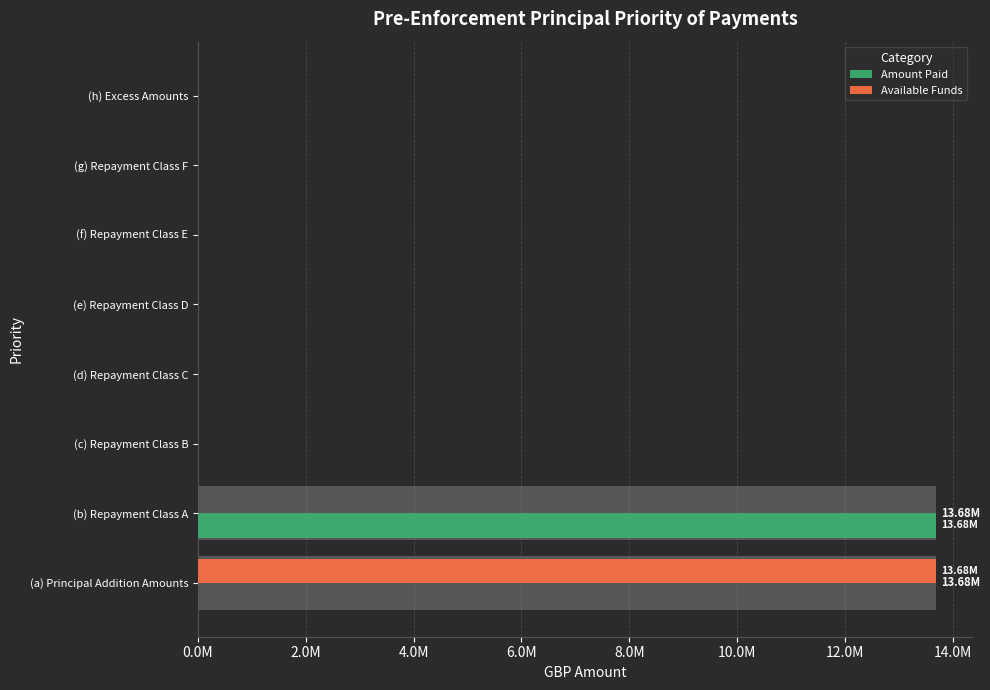

What is the greatest value displayed?

13679652.2